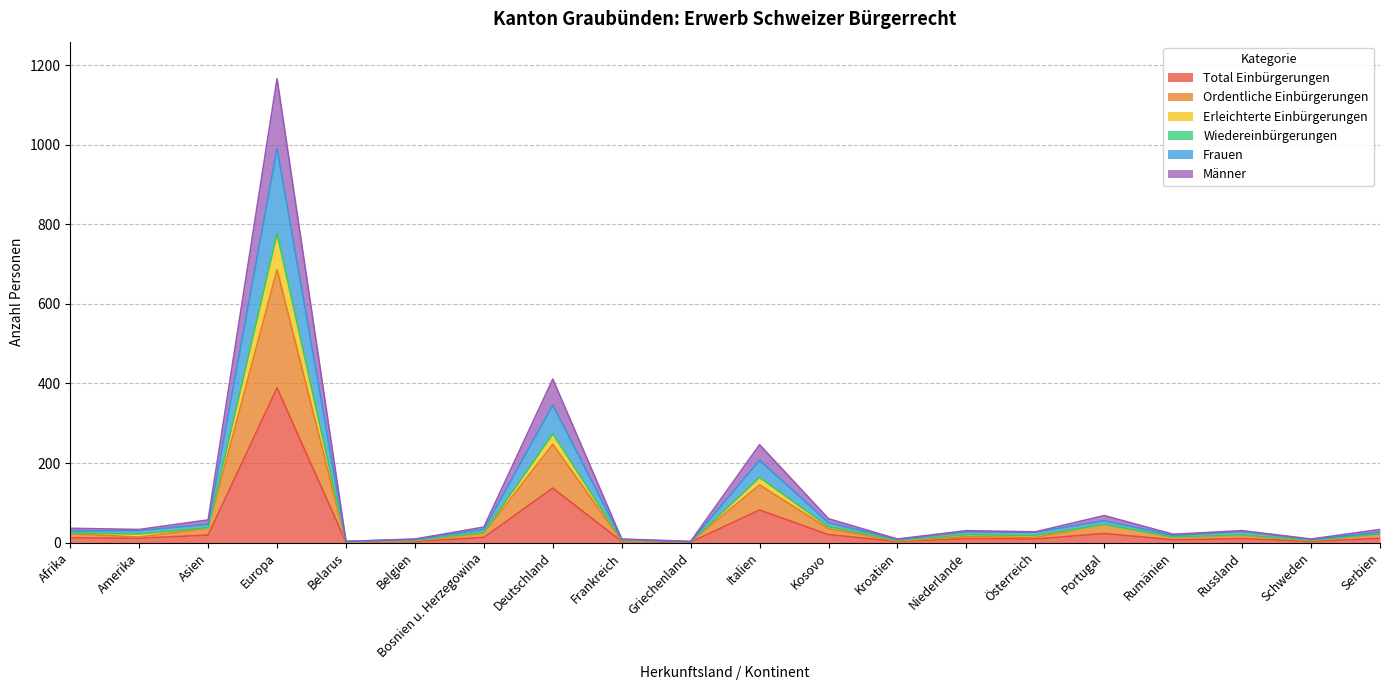

At which category is the sum across all series the highest?

Europa